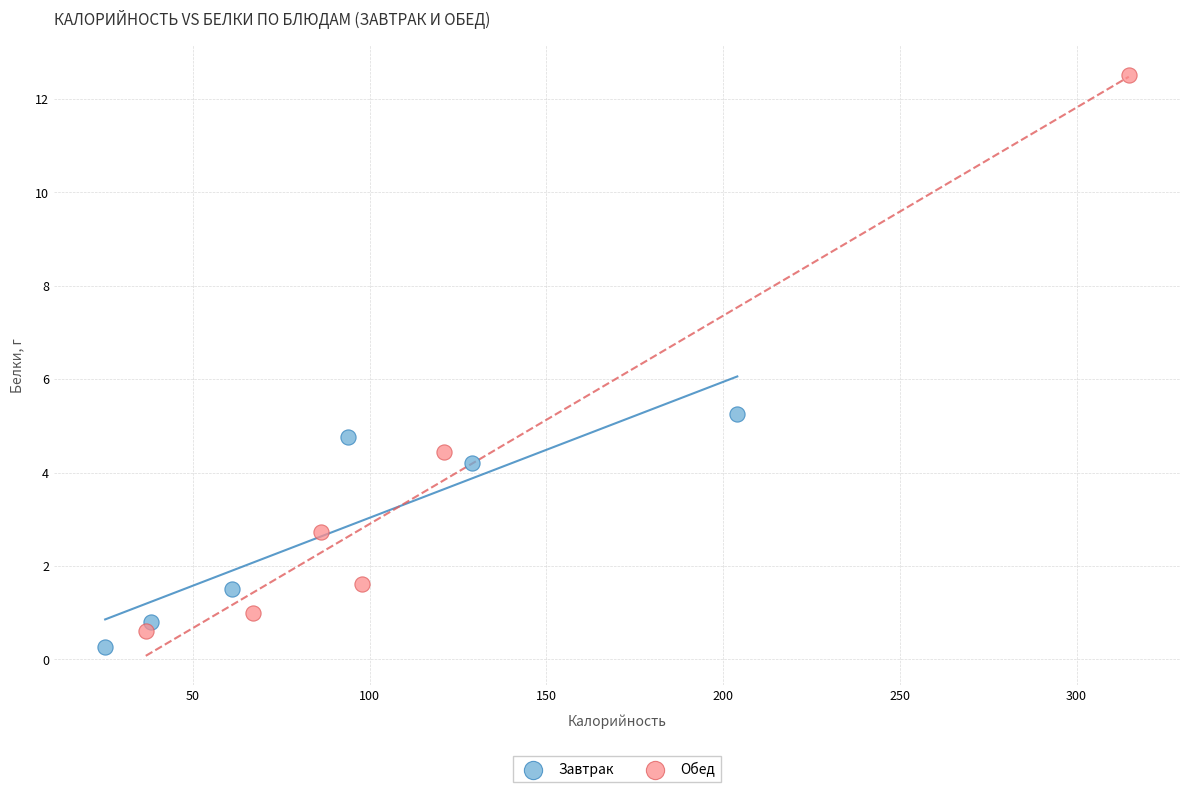

Which series has the widest spread of Y values?

Обед